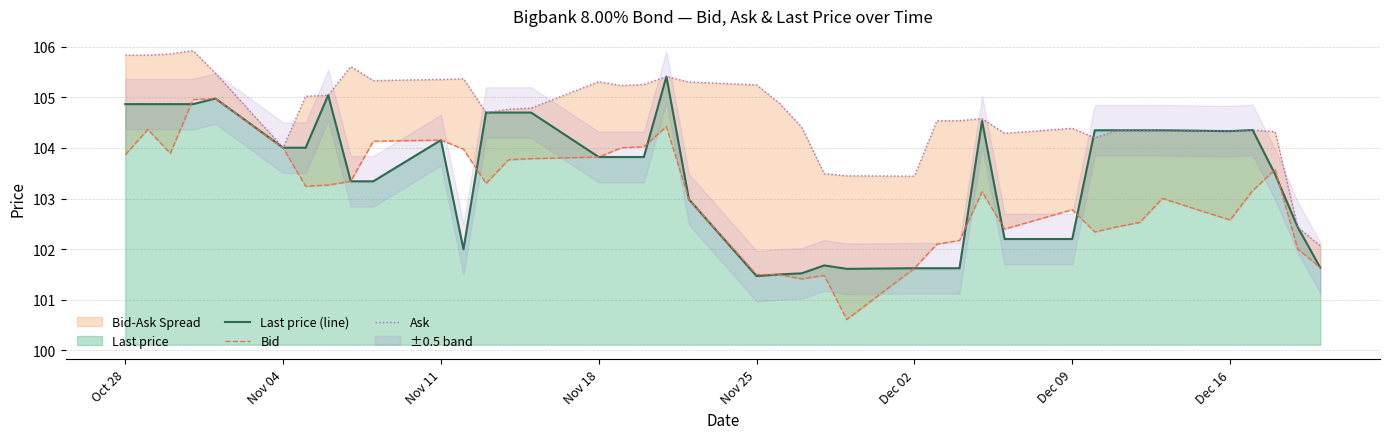

What is the lowest value of the Last price (line) series?

101.5